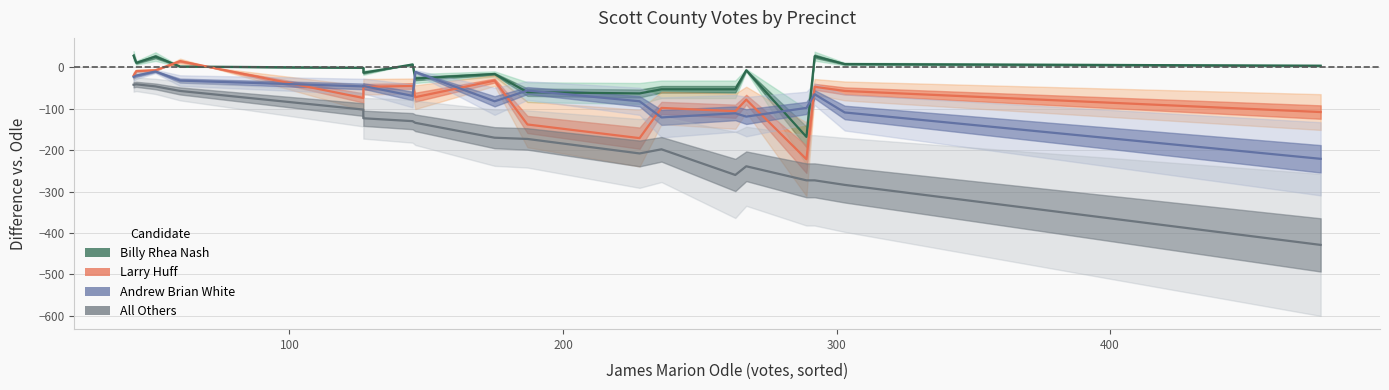

In Billy Rhea Nash, how many points are lower than both neighbors (excluding endpoints)?

5